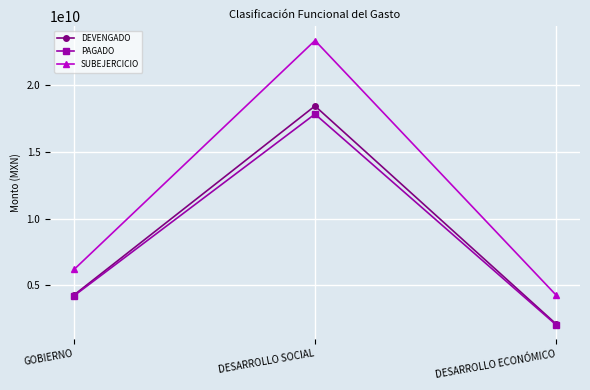

True or false: SUBEJERCICIO has a value of 1637273260 at DESARROLLO ECONÓMICO.

False